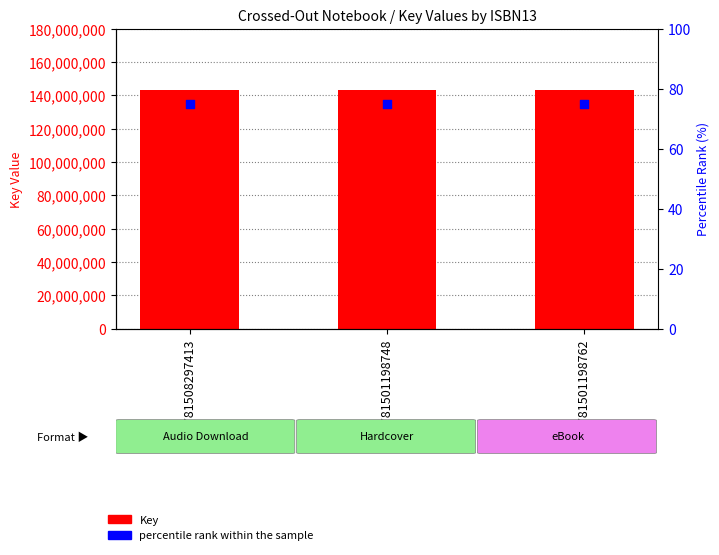

What is the total value across all series at 9781501198748?

143410247